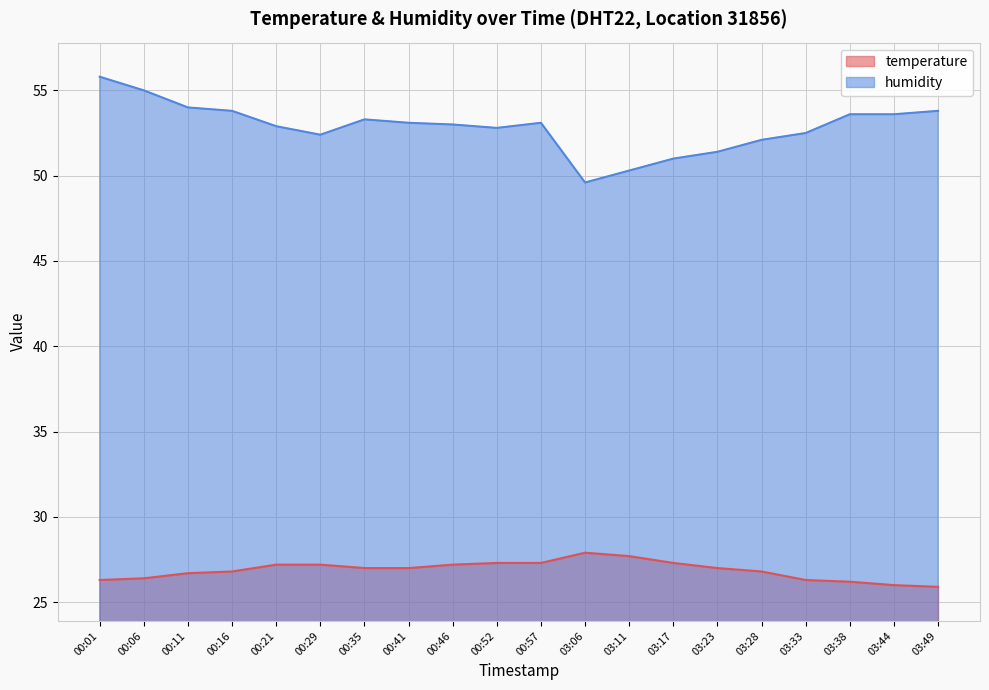

True or false: temperature has a value of 27.7 at 03:11.

True